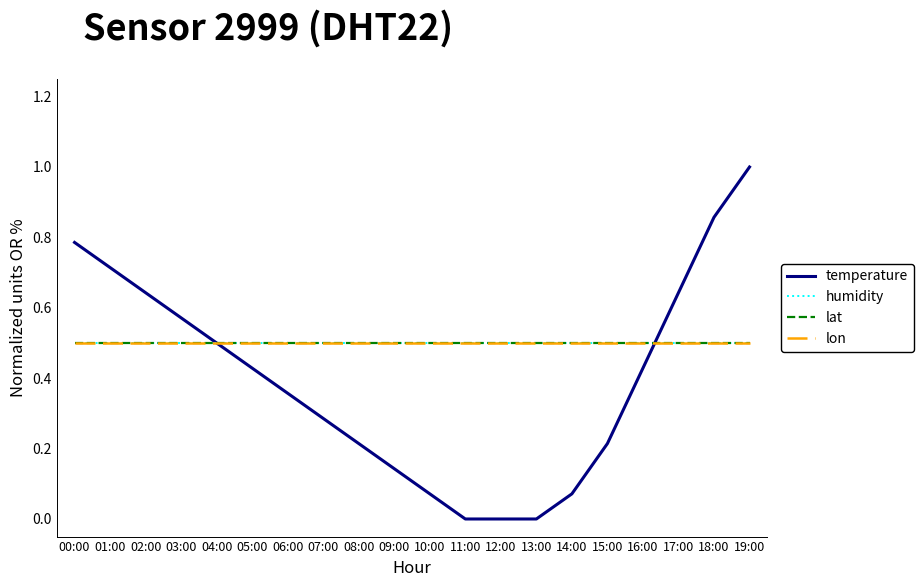

True or false: humidity and temperature cross at least once.

True